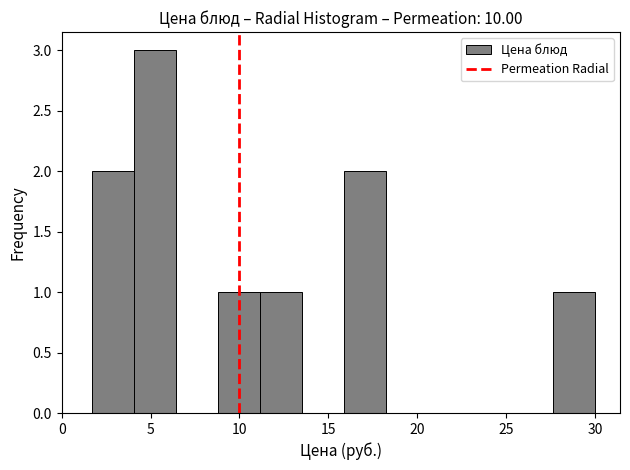

What is the height of the bar covering 11.0 to 13.5 on the x-axis? Neither the bar edges nor the heights are printed on the chart, so give them approximately, as read against the axes.

1